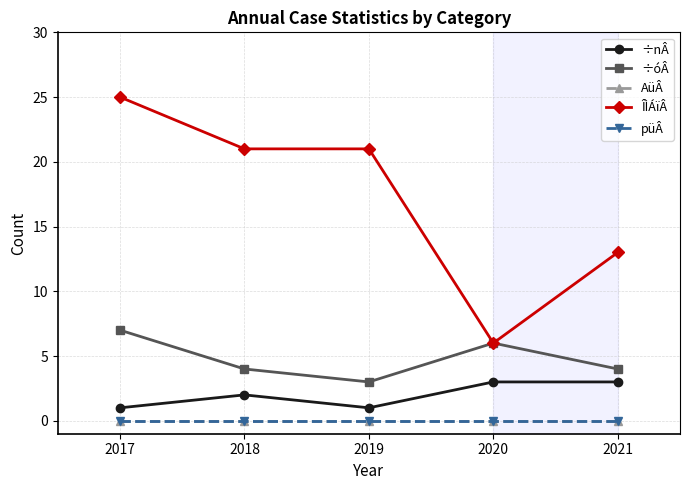

Is this an area chart (filled region under the line)?

No